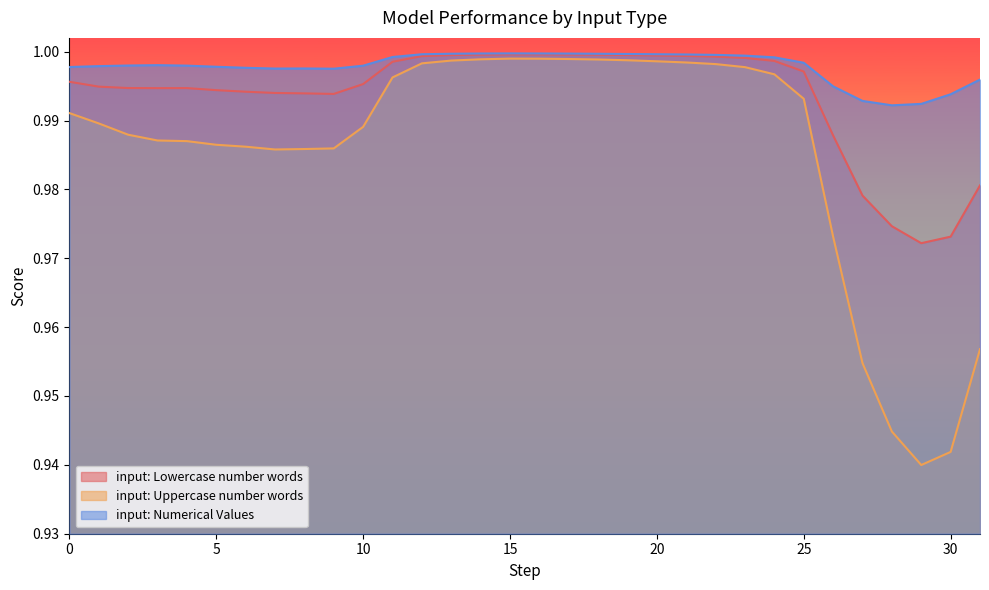

The input: Numerical Values series shows 0.2 at 4. True or false?

False